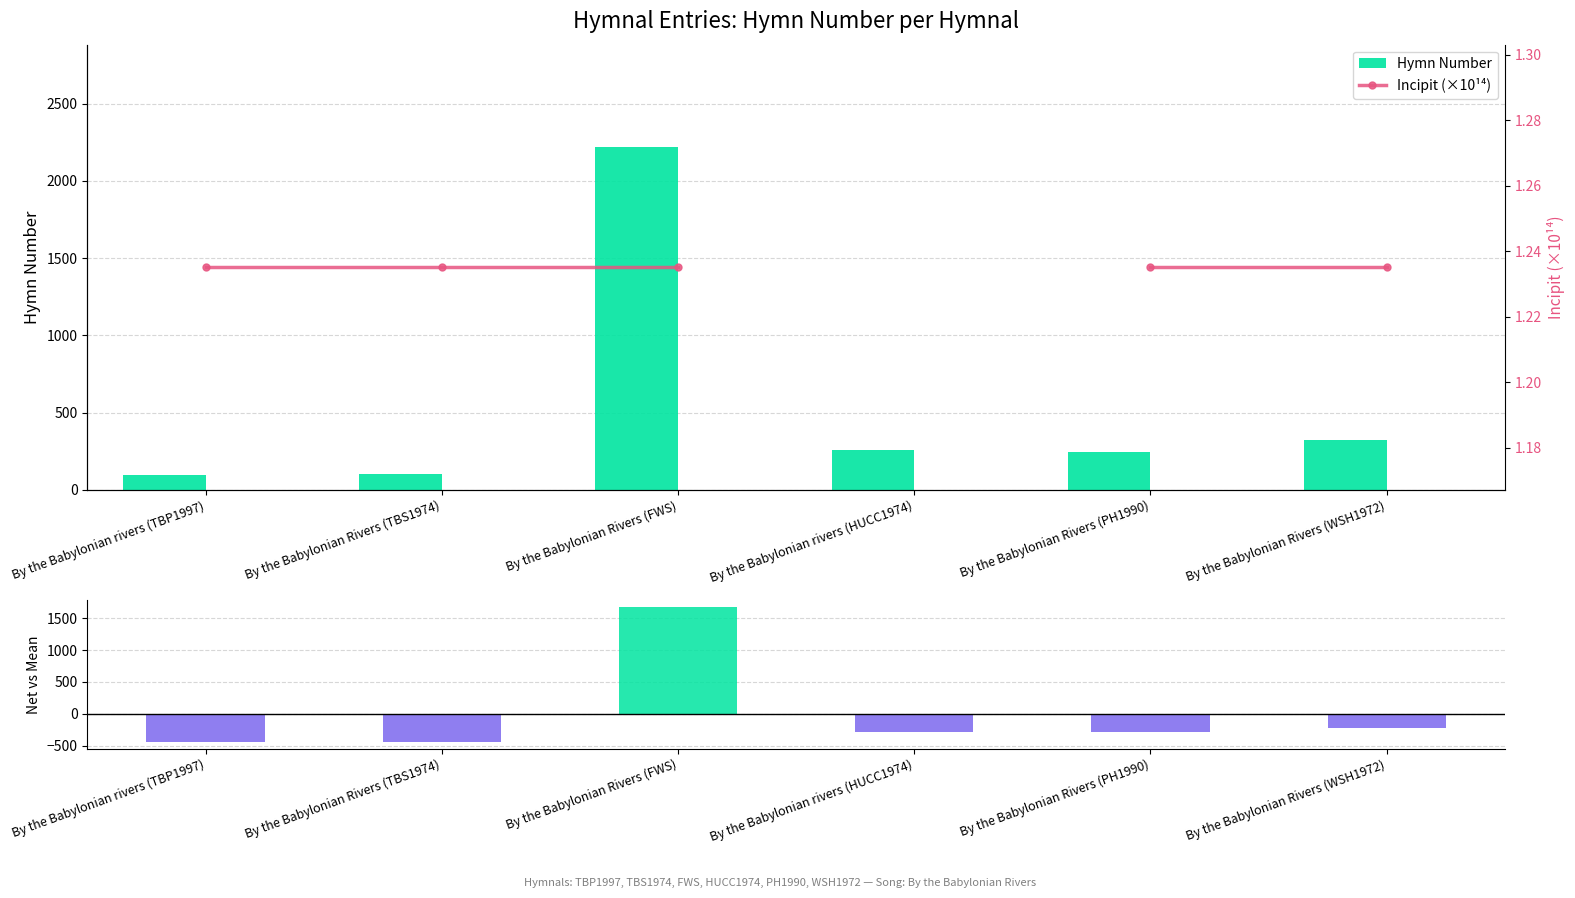

At which label does Hymn Number reach its peak?

By the Babylonian Rivers (FWS)